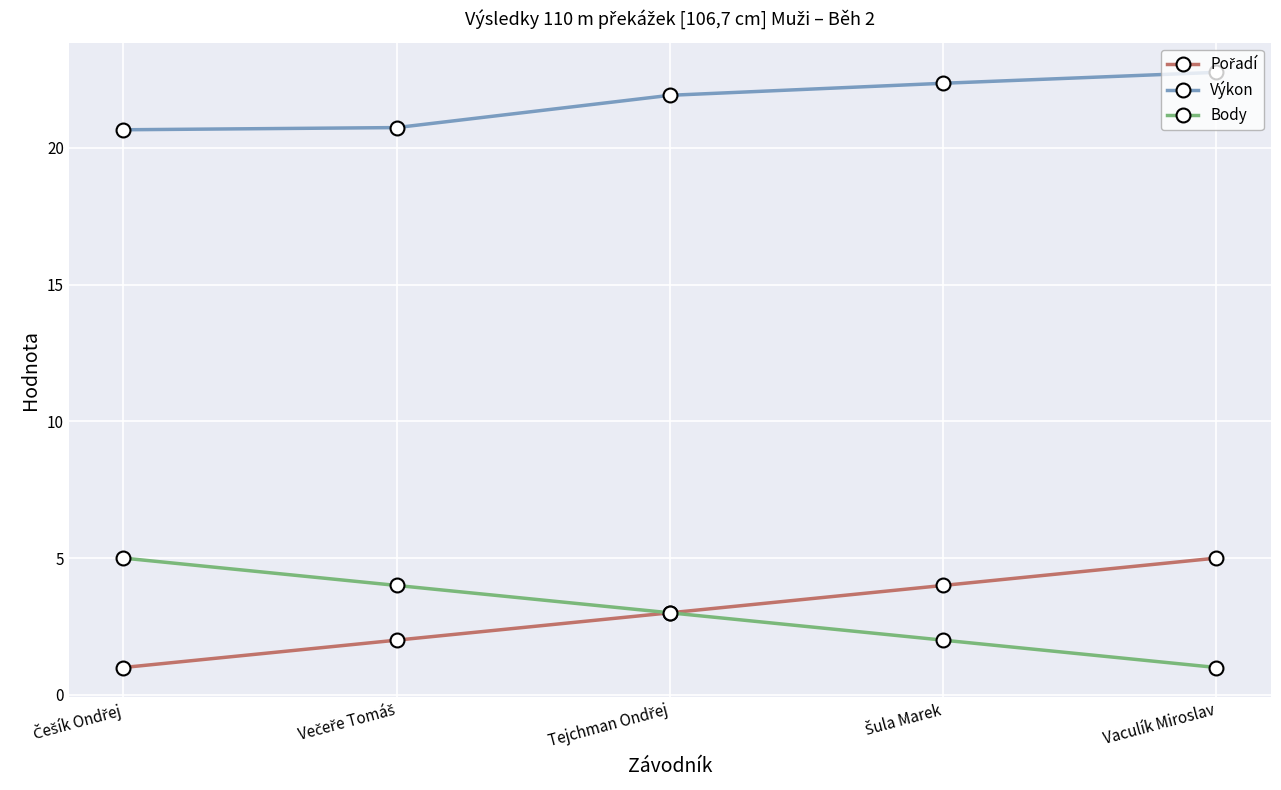

True or false: Body has more than 1 points higher than both neighbors.

False